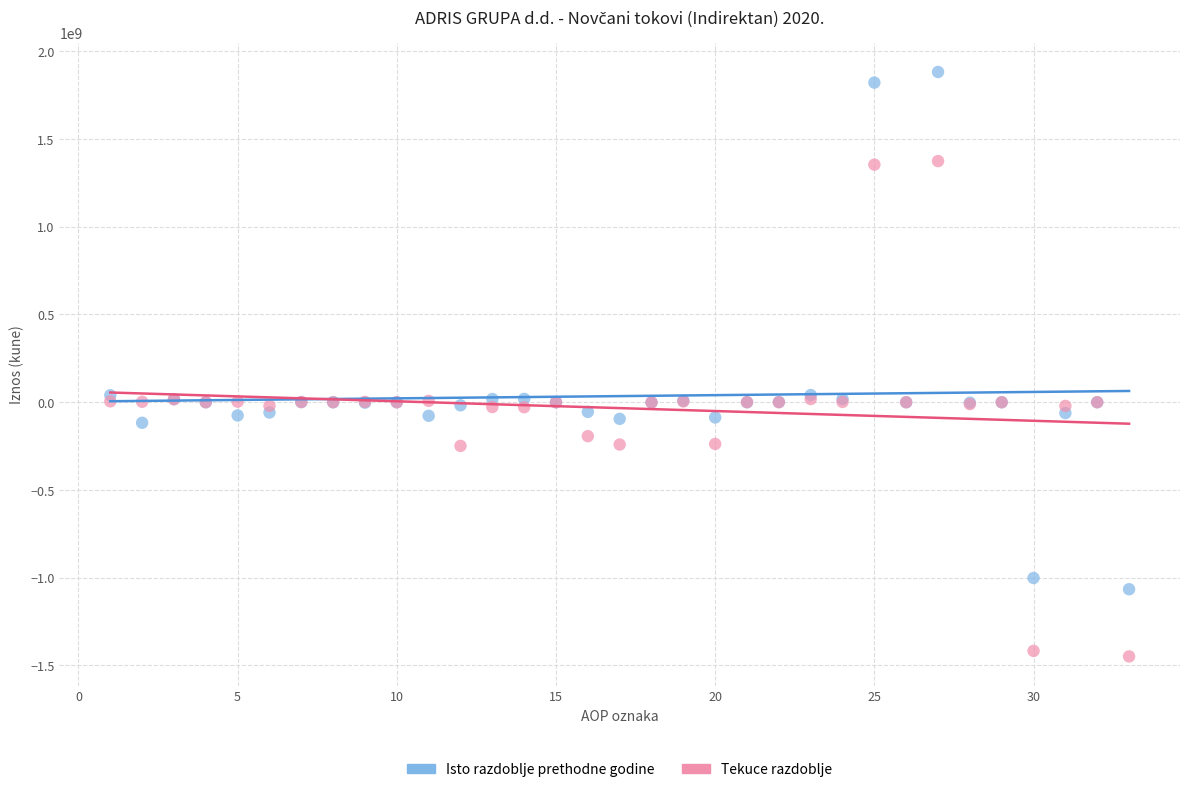

Which series reaches the maximum Y coordinate?

Isto razdoblje prethodne godine